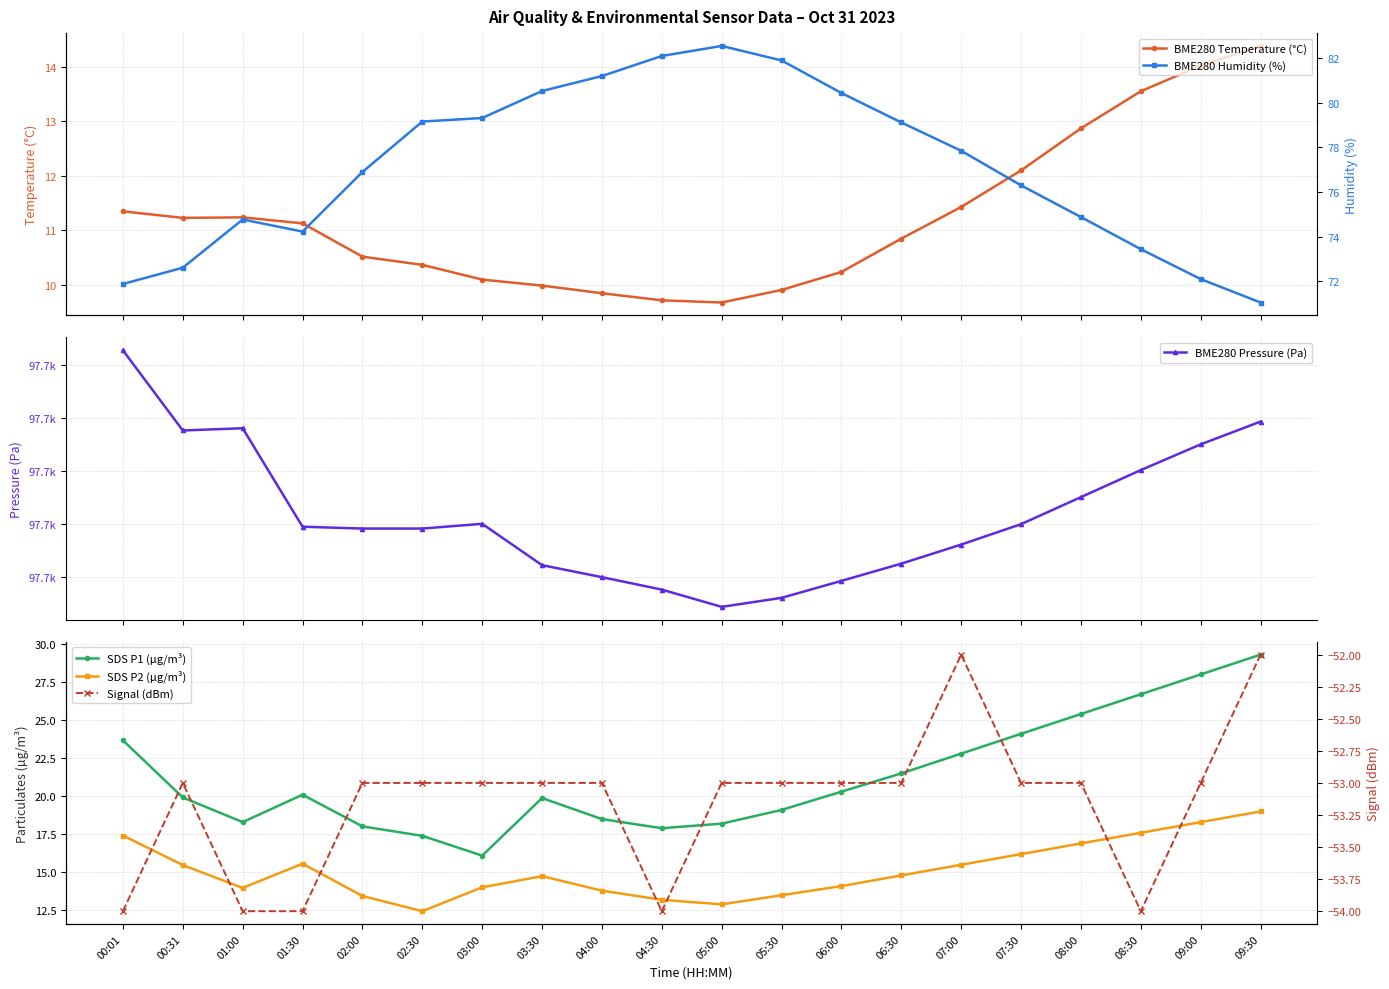

Is this an area chart (filled region under the line)?

No